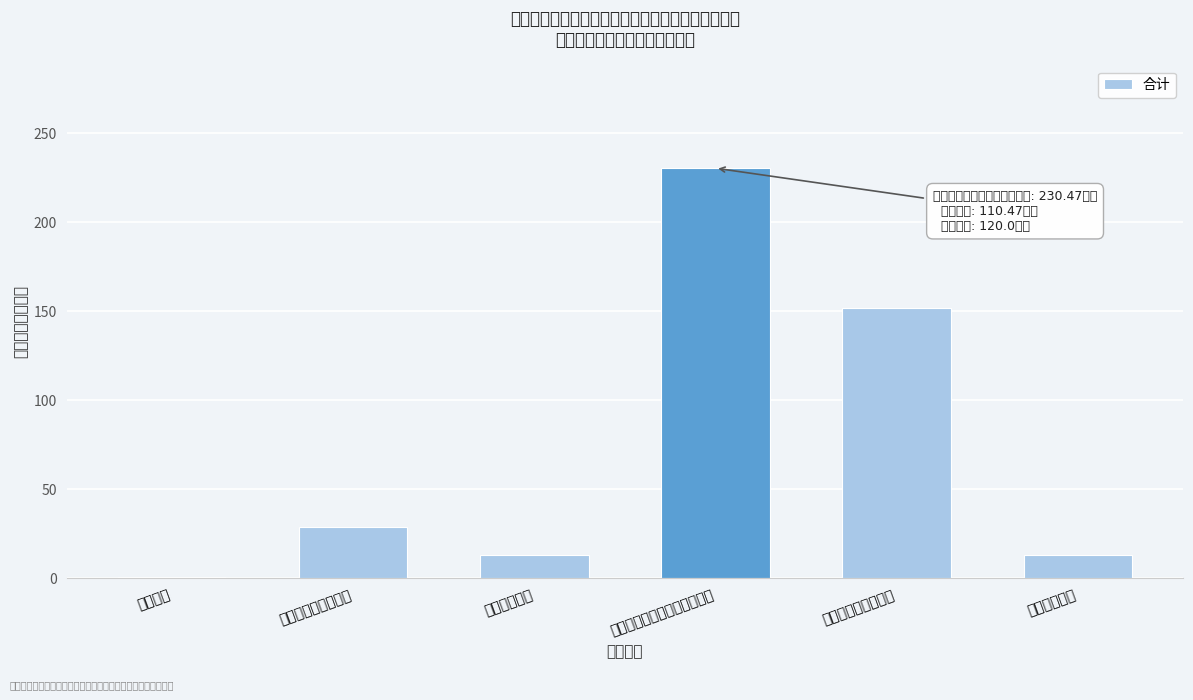

Reading left to right, transcribe all the data shown in this chart.

教育支出=0.5	社会保障和就业支出=28.7	卫生健康支出=13.0	资源勘探电力信息等事务支出=230.5	金融监管等事务支出=152.1	住房保障支出=13.0